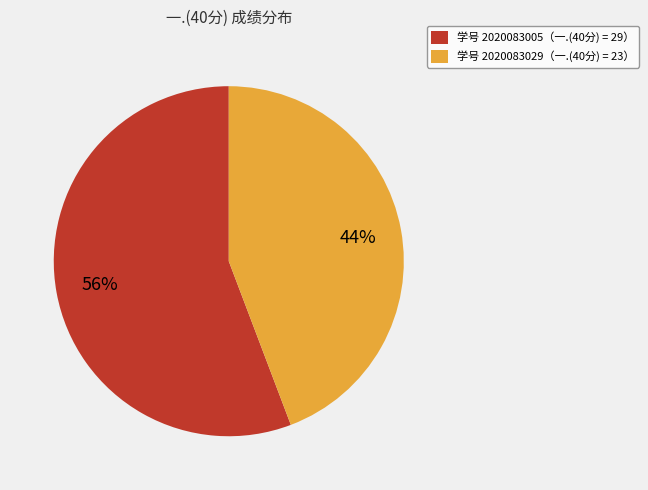

To the nearest percent, what percentage of the pie is 学号 2020083029（一.(40分) = 23）?

44%